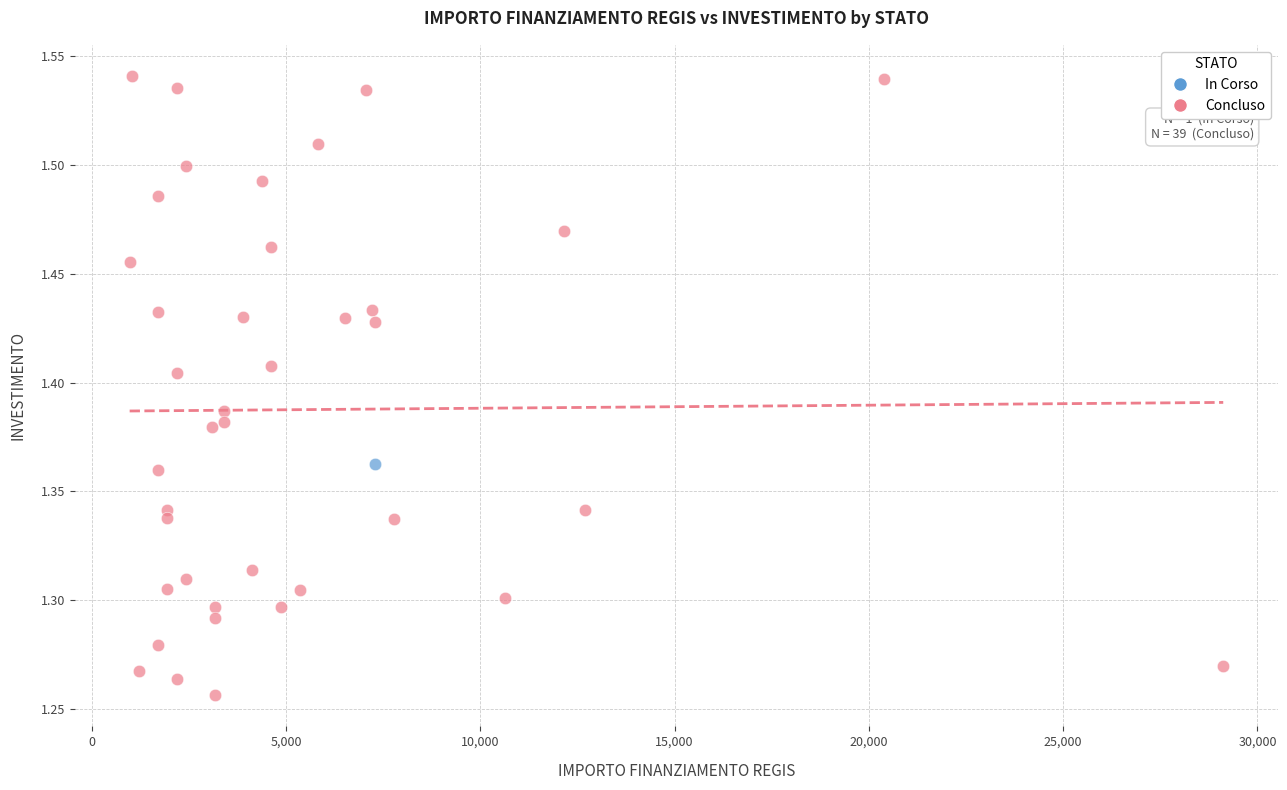

What are all the series names shown in the legend?

In Corso, Concluso